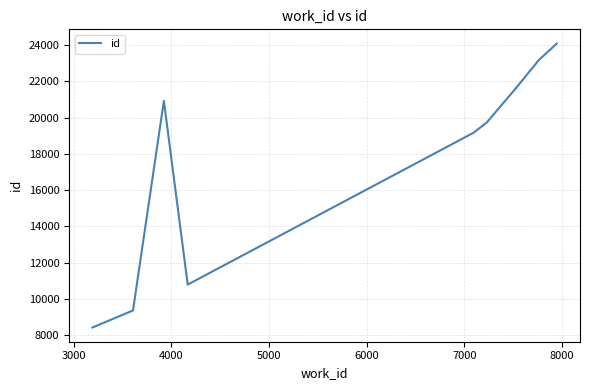

Count the number of categories in the chart.

9